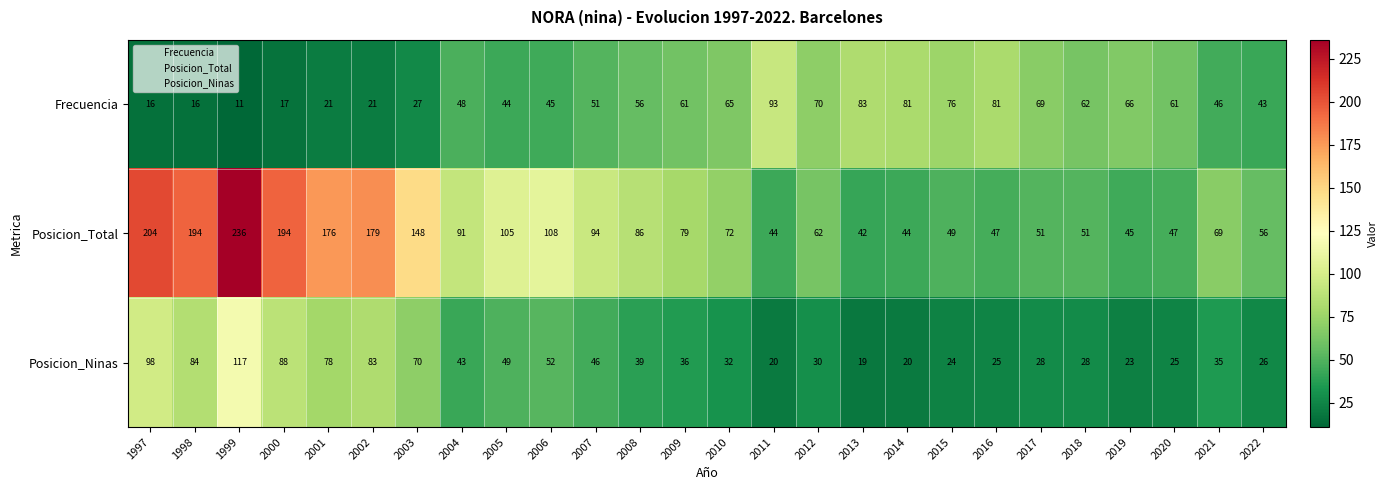

Is it true that Frecuencia equals 21 at 2017?

False